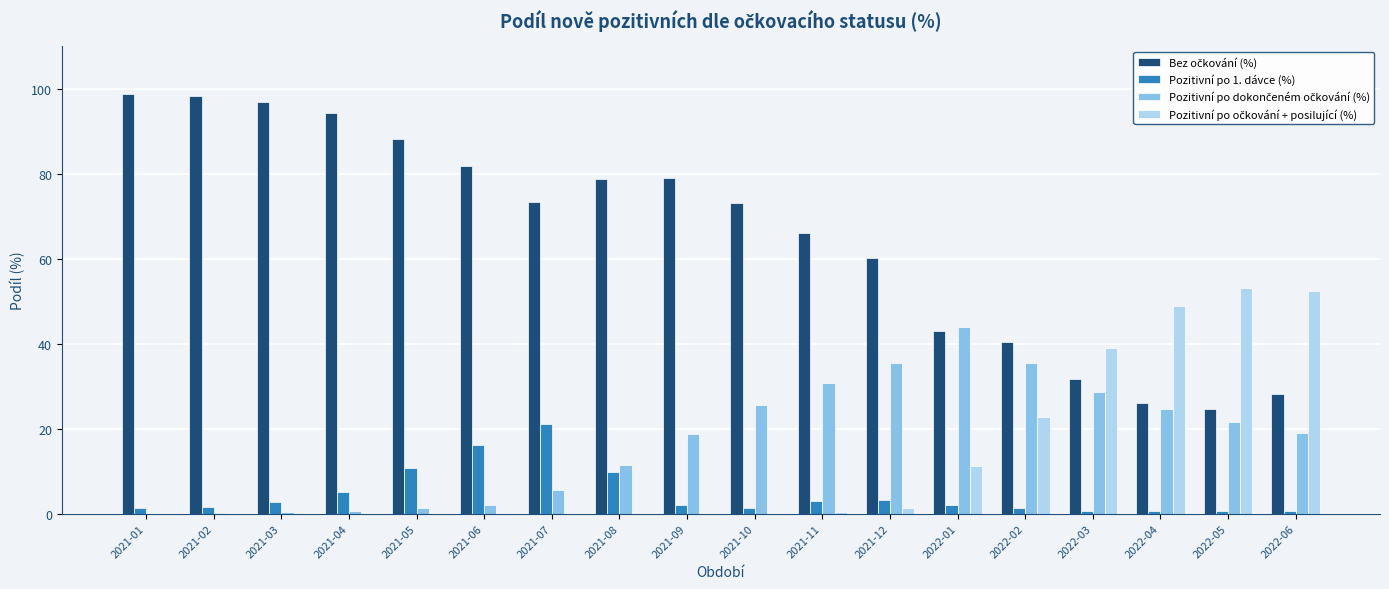

What is the sum of all Pozitivní po 1. dávce (%) values?

83.4